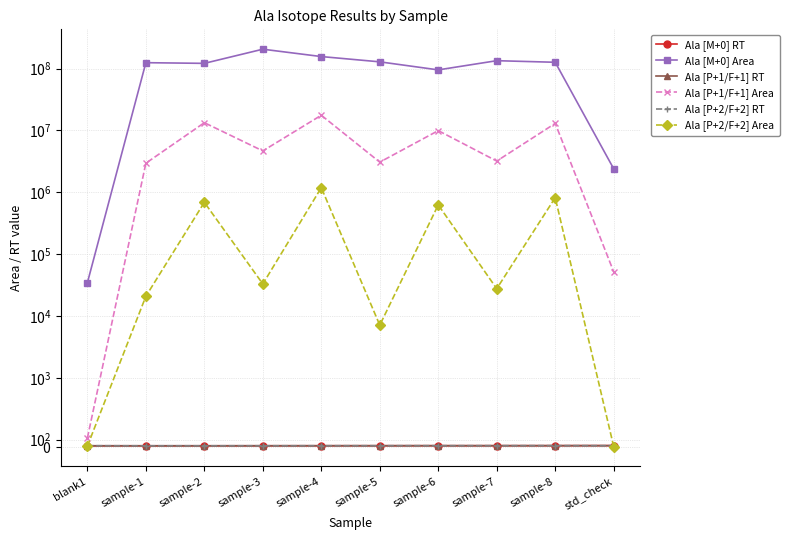

What is the difference between the Ala [M+0] RT values at sample-5 and sample-6?

0.3